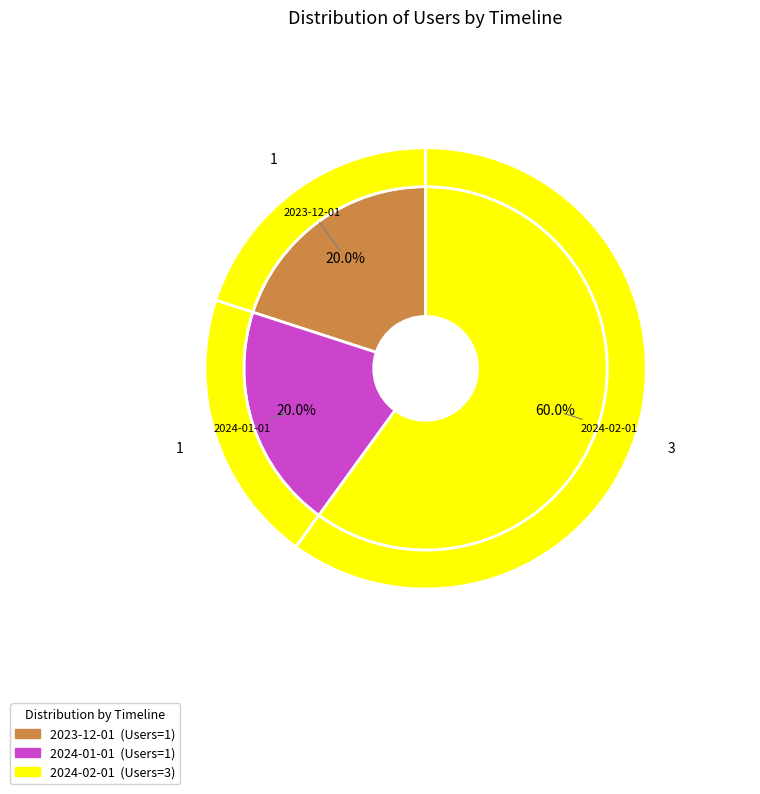

What percentage is the 2024-01-01 slice, to the nearest percent?

20%